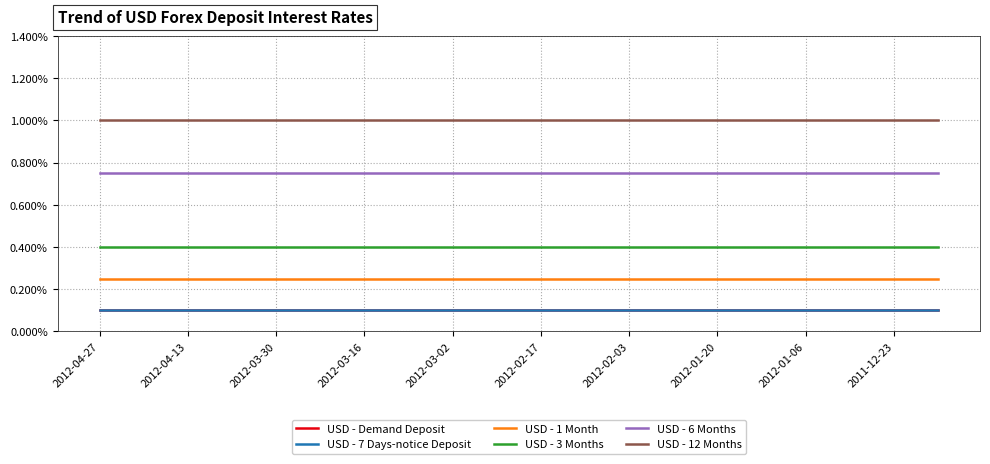

Does the chart have visible grid lines?

Yes